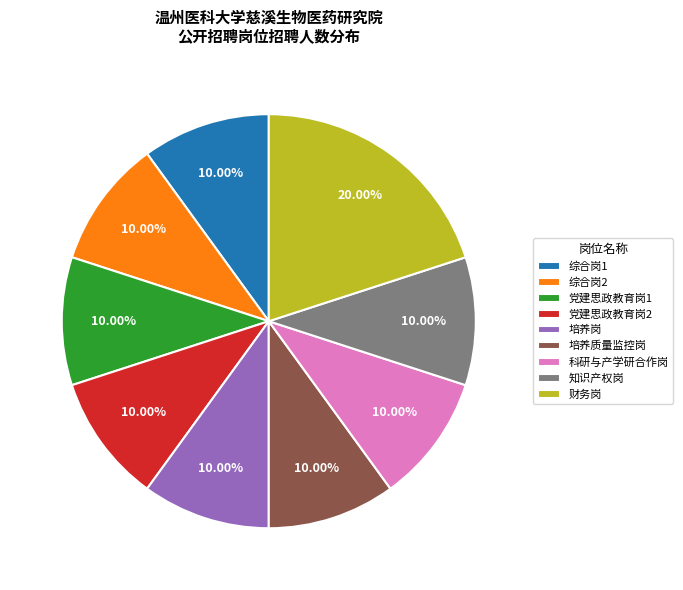

Which category has the biggest portion of the pie?

财务岗